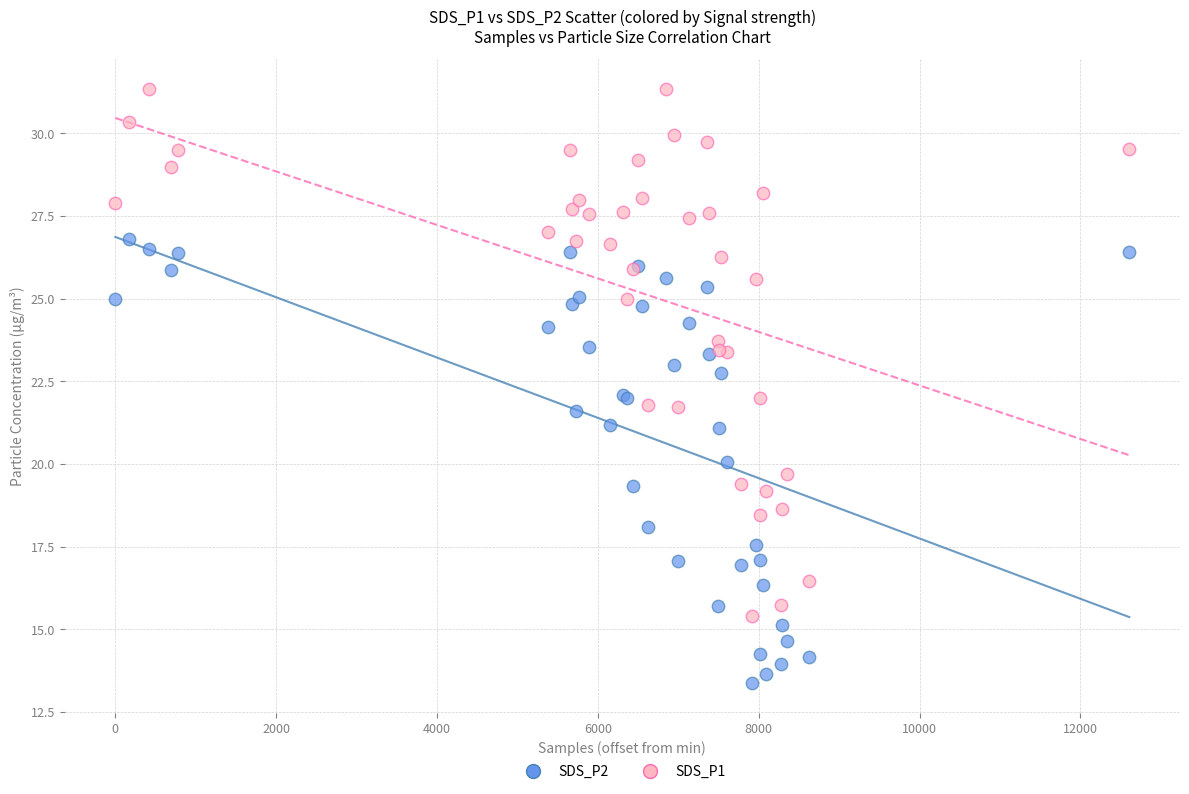

Which series has the largest Y range (max minus min)?

SDS_P1